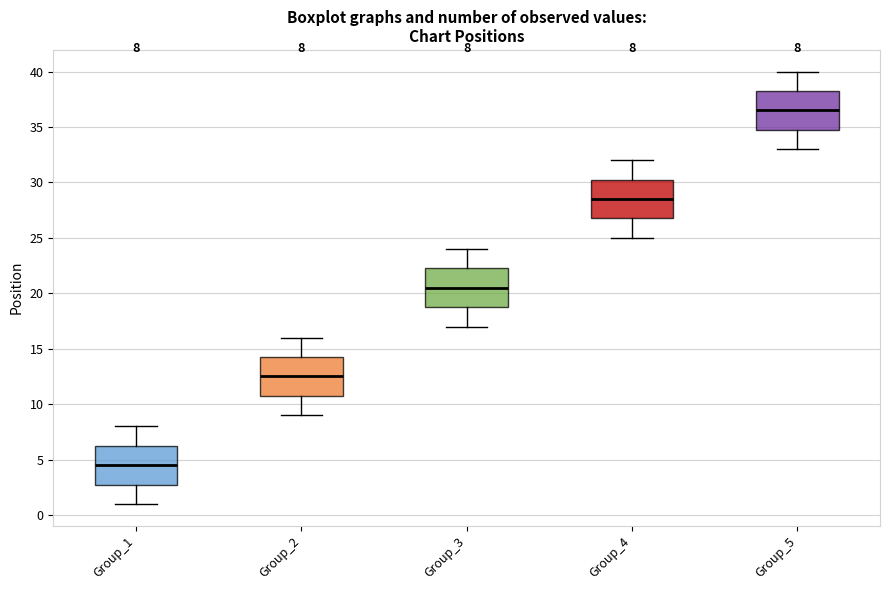

Which box has the highest median line?

Group_5